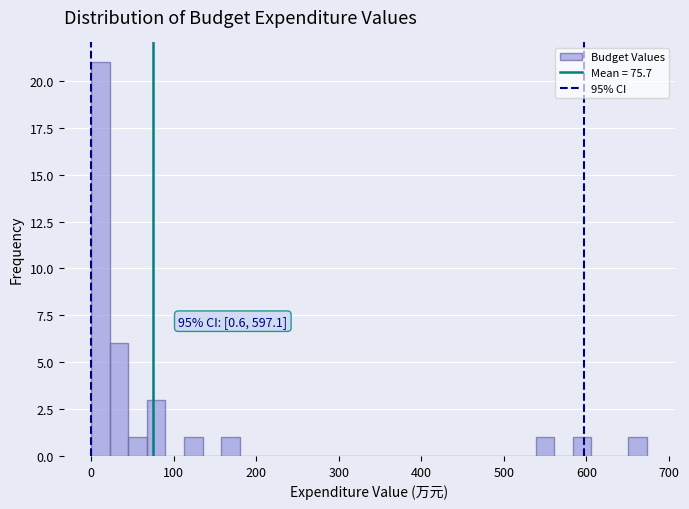

Read against the x-axis, roughly where is the centre of the tallest bar?

10